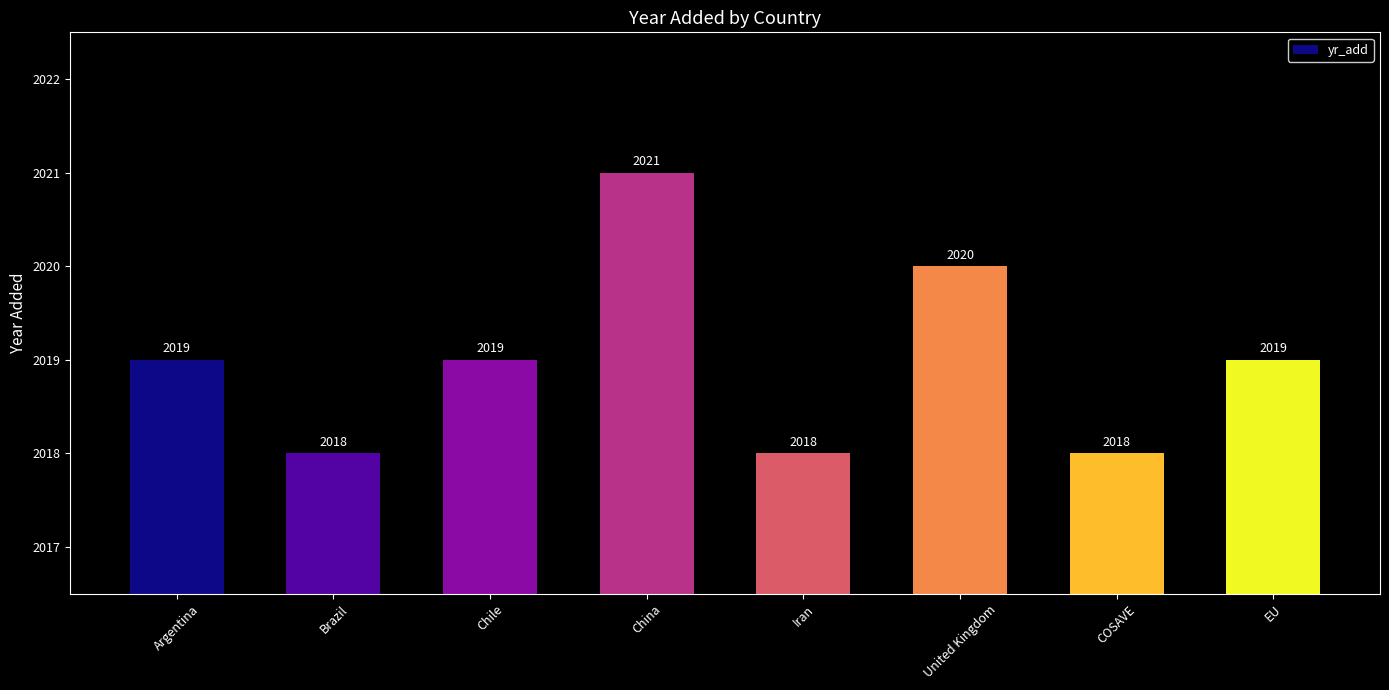

What is the label of the 6th bar from the right?

Chile